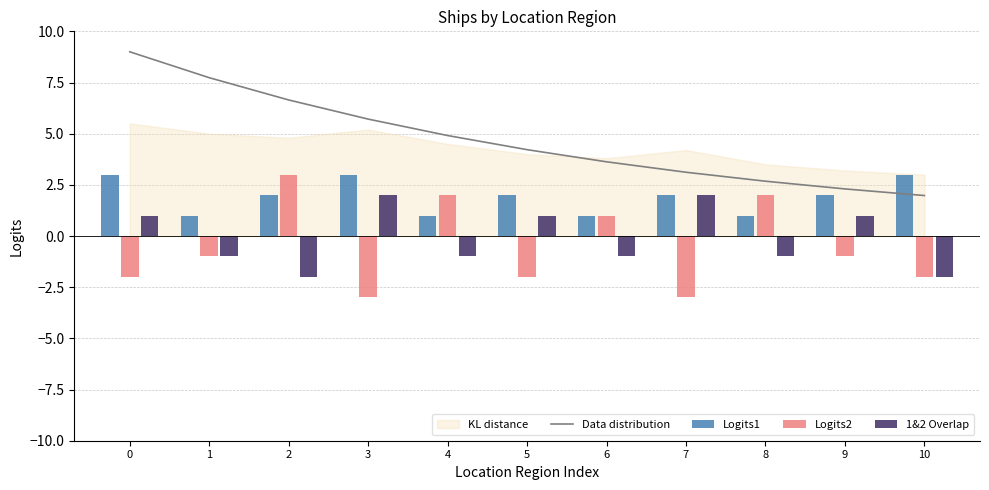

What is the value of the Data distribution bar at the 7th from the left?

3.6